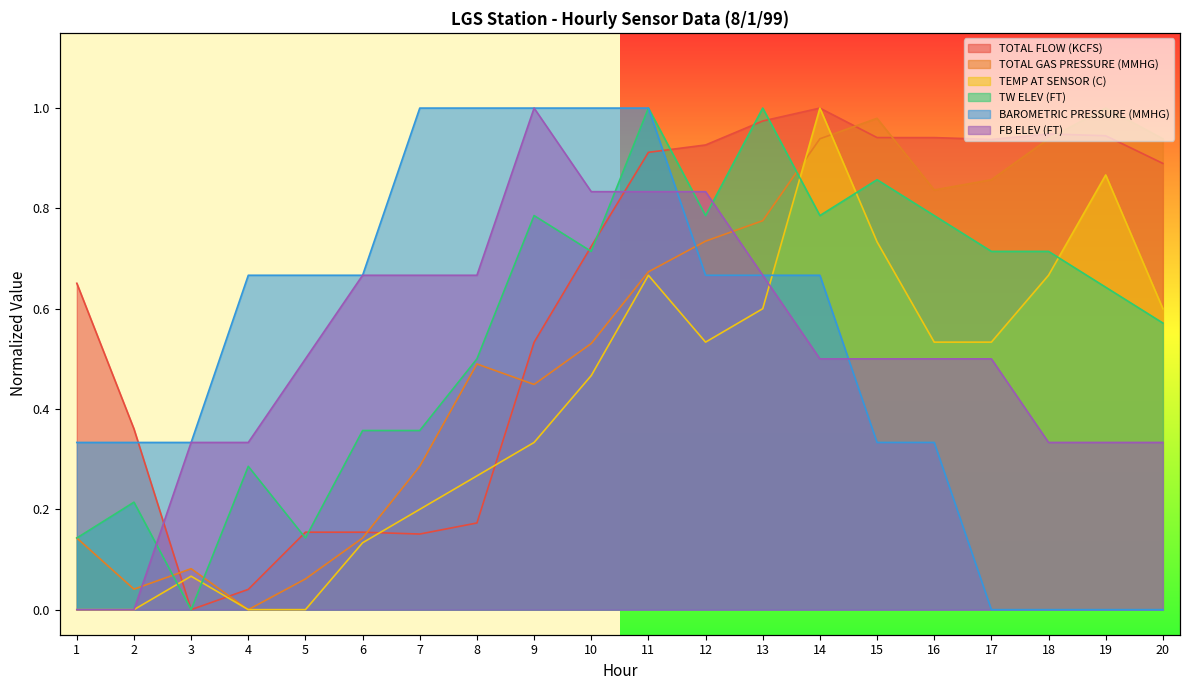

True or false: BAROMETRIC PRESSURE (MMHG) has more than 1 points higher than both neighbors.

False